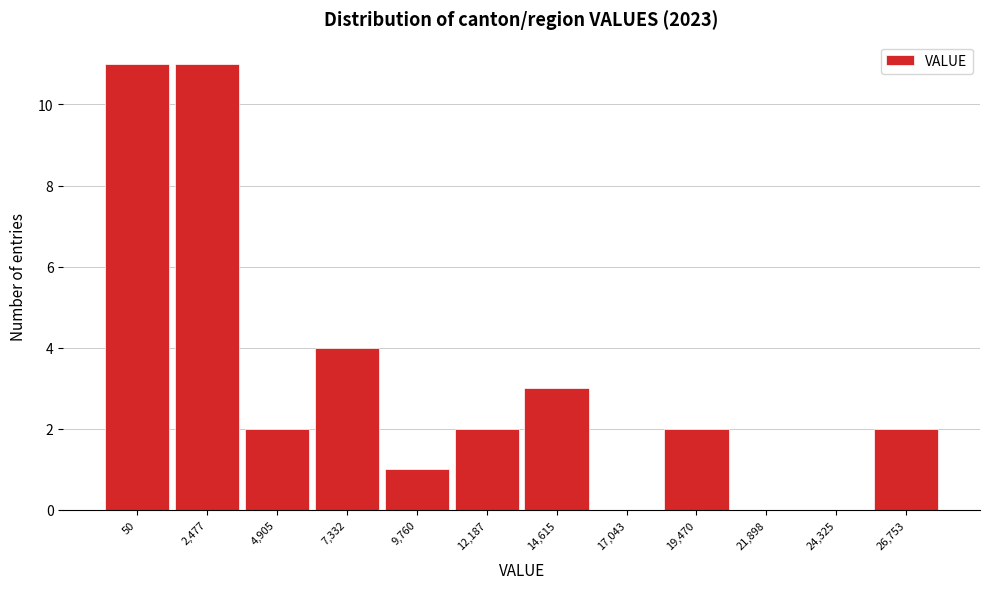

Reading left to right, extract all data points from this chart.

50=11	2,477=11	4,905=2	7,332=4	9,760=1	12,187=2	14,615=3	17,043=0	19,470=2	21,898=0	24,325=0	26,753=2